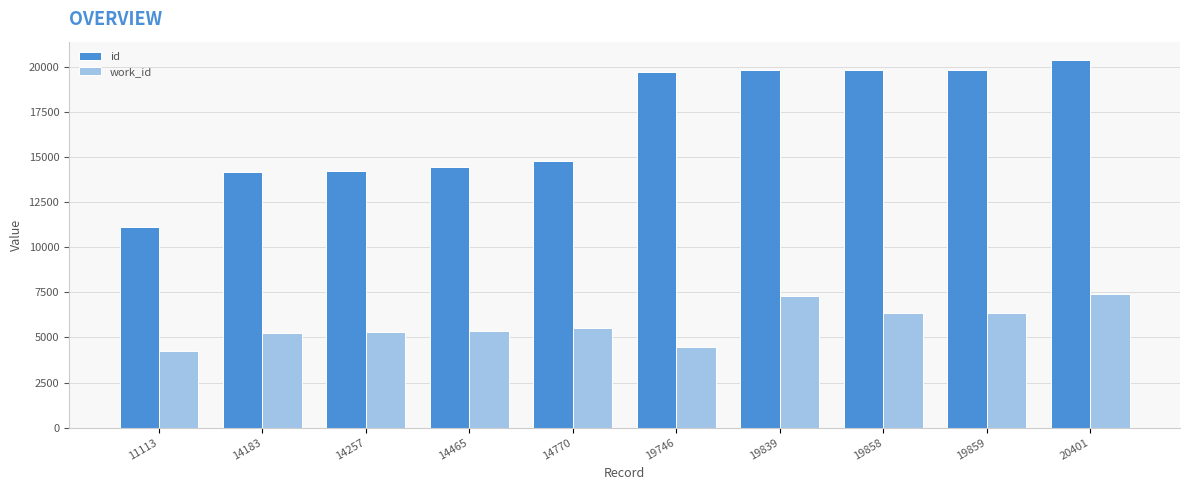

Is it true that work_id equals 9329 at 14183?

False